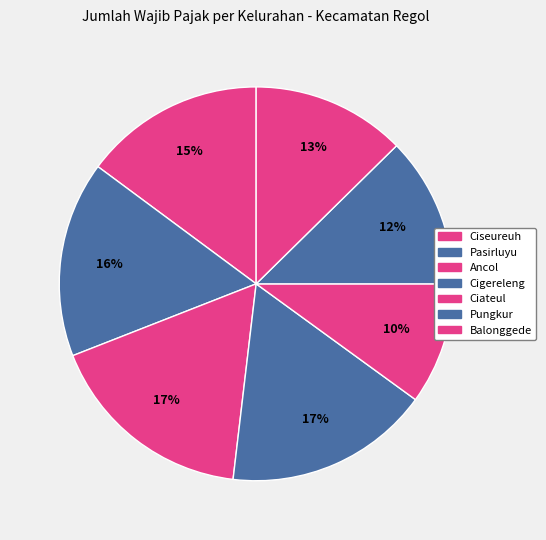

What is the total percentage of Ciseureuh and Cigereleng?

31.7%